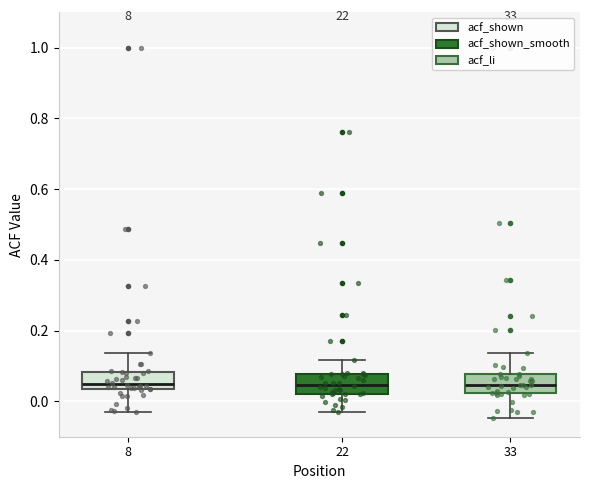

Reading left to right, transcribe this box plot: for each box, give where its median line is, the range the box spans, and where its two whiskers end, as read against the y-axis. The values are not printed on the chart, so give them approximately, as read against the axis.

8: median 0.04 (just above the box's lower edge), box 0.04 to 0.08, whiskers -0.02 to 0.14
22: median 0.04, box 0.02 to 0.08, whiskers -0.04 to 0.12
33: median 0.04, box 0.02 to 0.08, whiskers -0.04 to 0.14